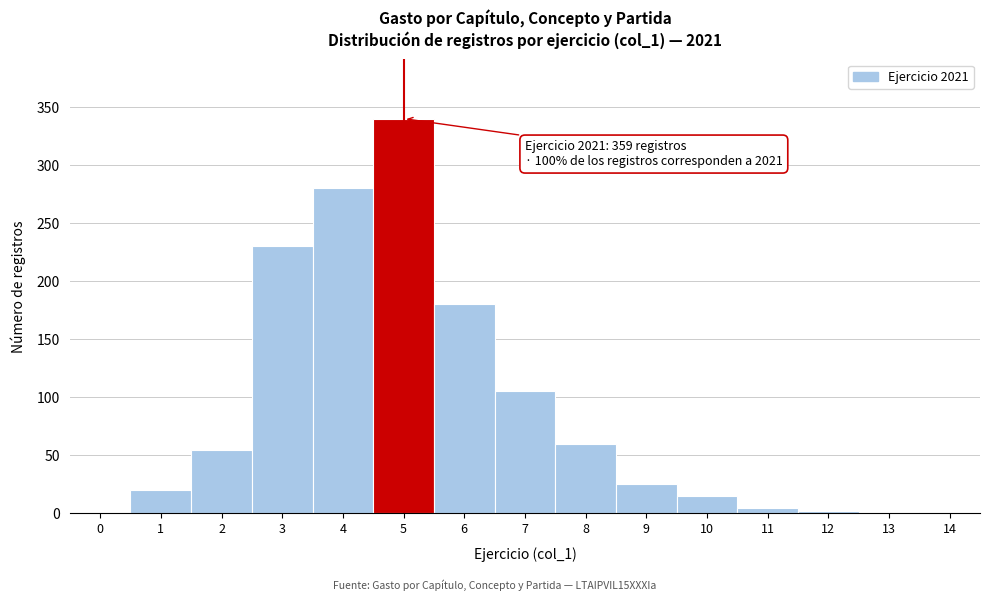

Approximately how many times larger is the value at 4 compared to 6?

1.6